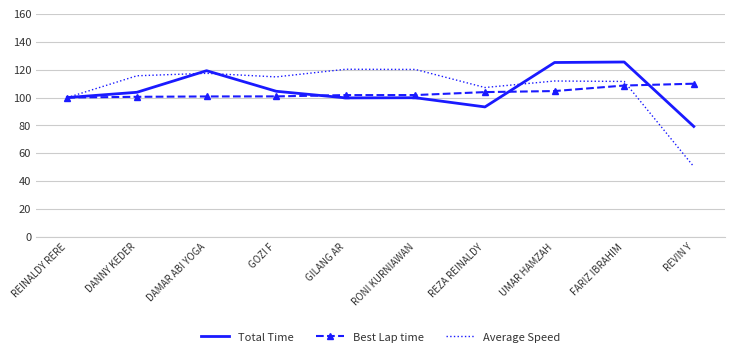

Rank the series by their average value, from lowest to highest.

Best Lap time, Total Time, Average Speed